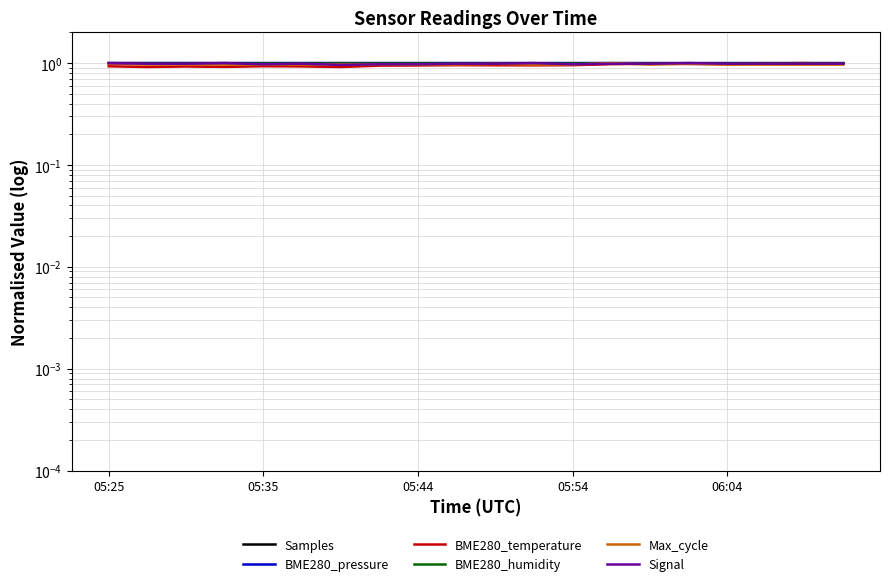

True or false: BME280_humidity and Samples cross at least once.

False